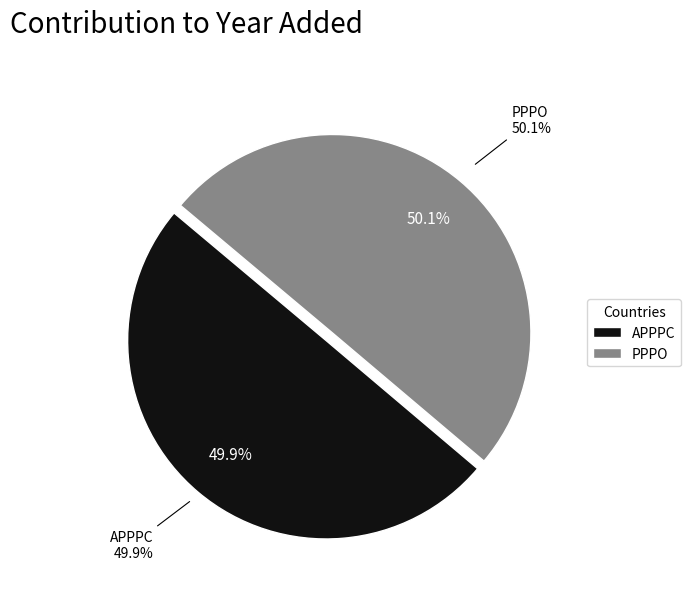

To the nearest percent, what portion does APPPC represent?

50%